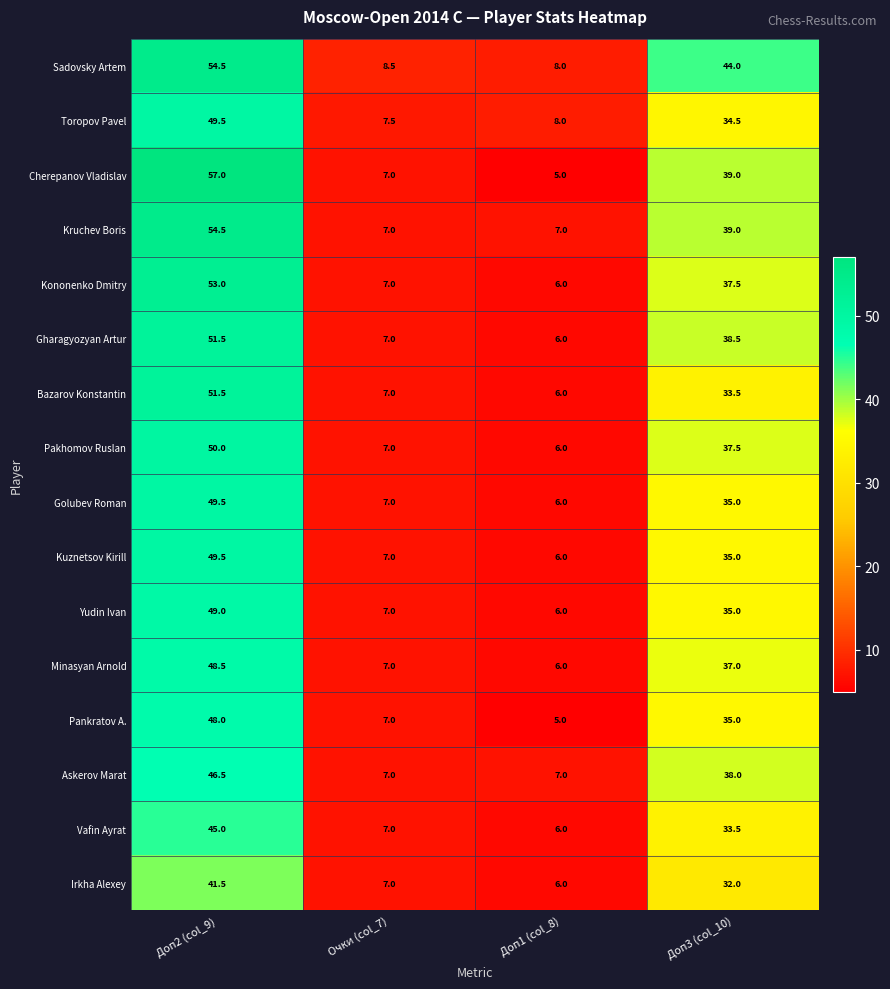

Is it true that Vafin Ayrat equals 45.0 at Доп2 (col_9)?

True